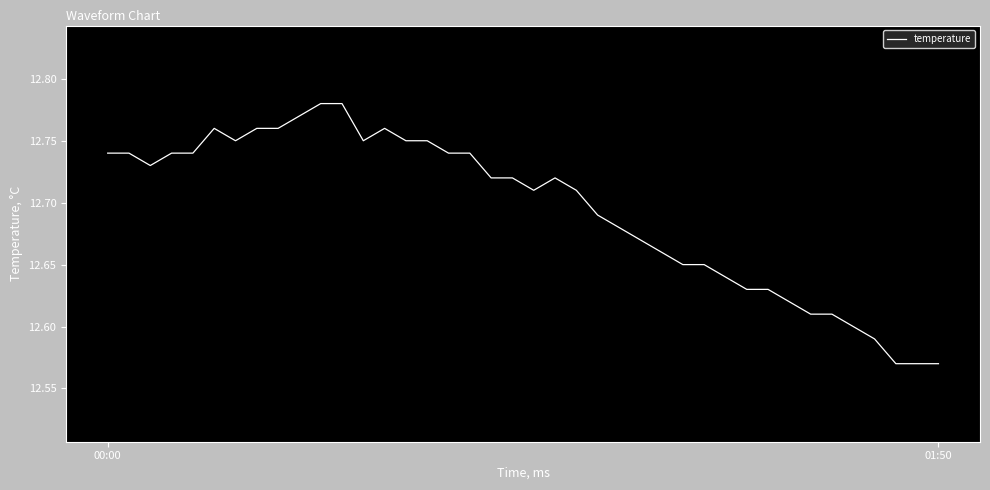

Is this an area chart (filled region under the line)?

No